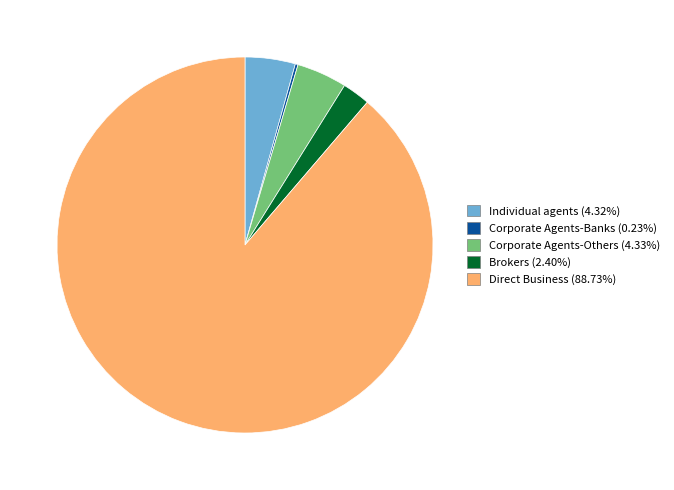

Does any single category account for the majority?

Yes